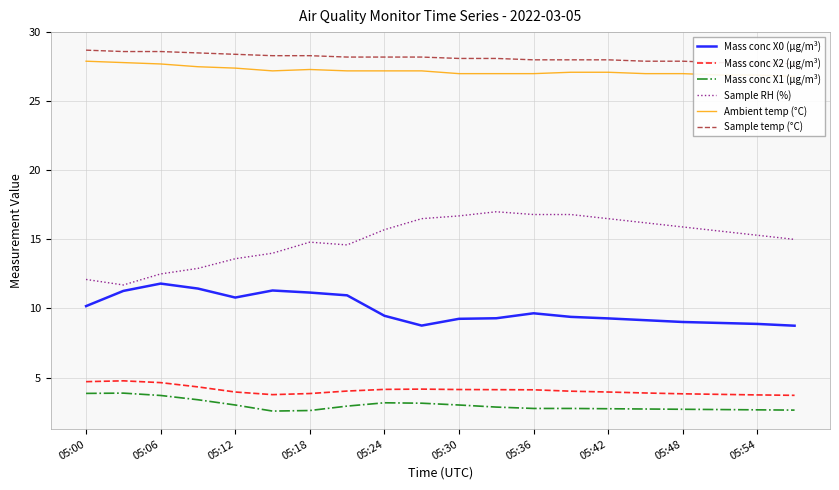

The Sample RH (%) series shows 15.7 at 05:24. True or false?

True